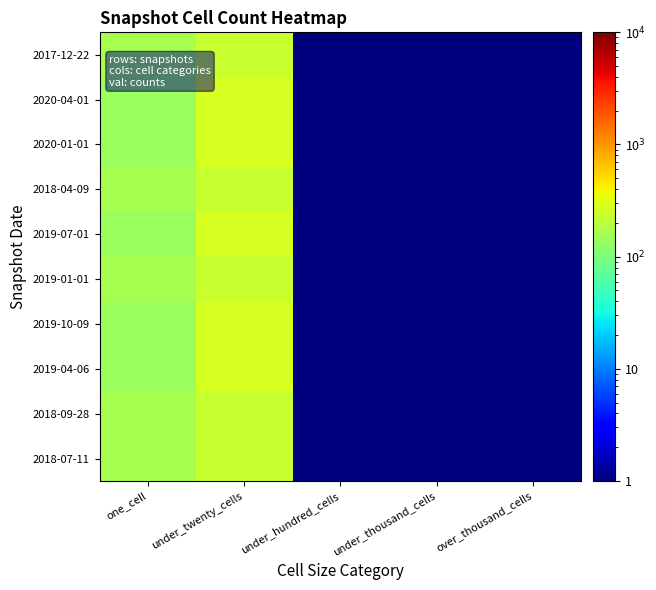

At which category is the sum across all series the highest?

under_twenty_cells